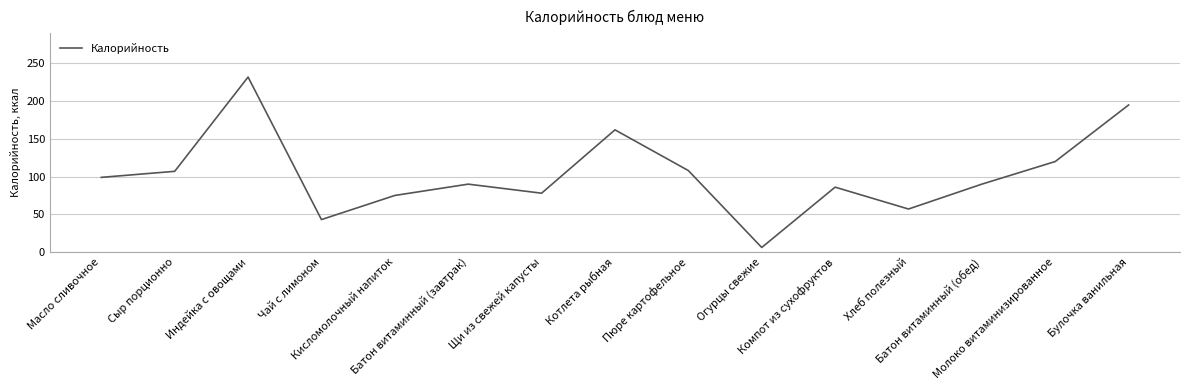

At which category does the data reach its first local valley?

Чай с лимоном